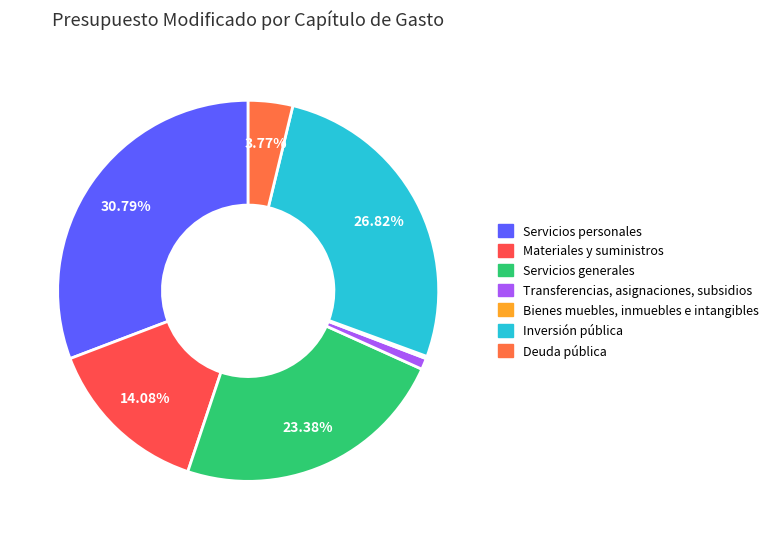

The Servicios generales slice represents 37% of the pie. True or false?

False